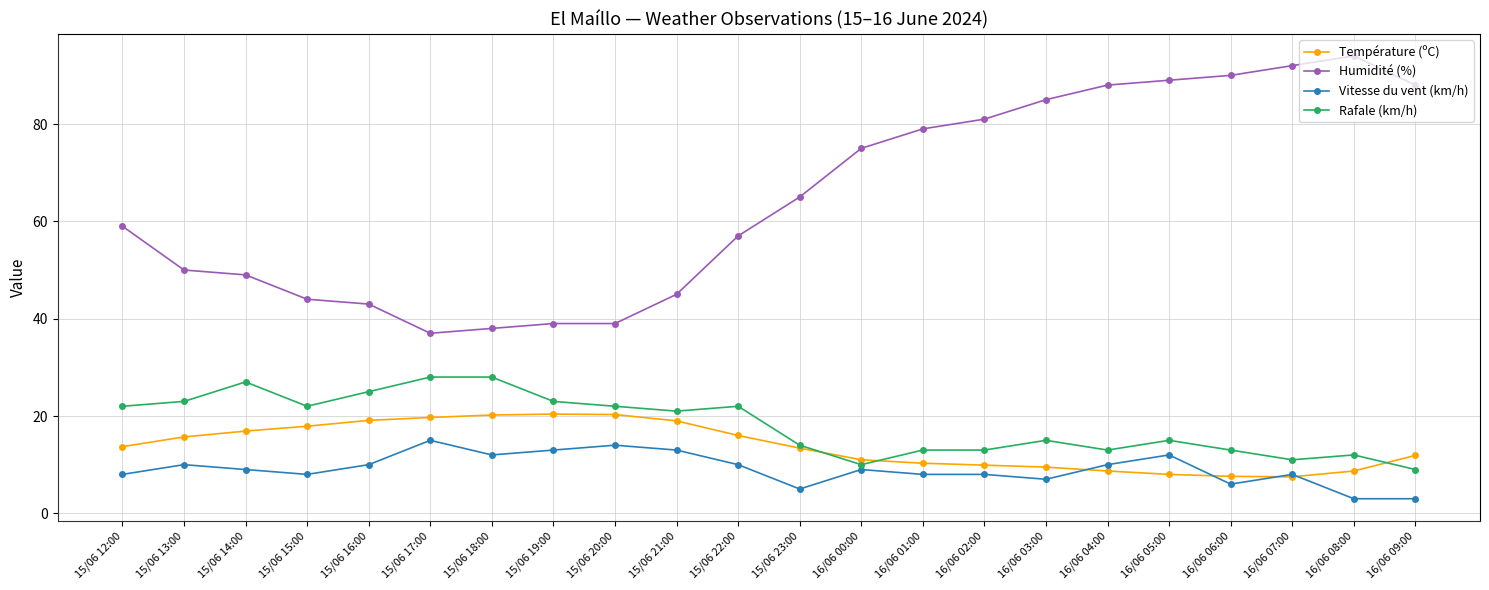

What is the value of the Humidité (%) point at the 8th from the left?

39.0